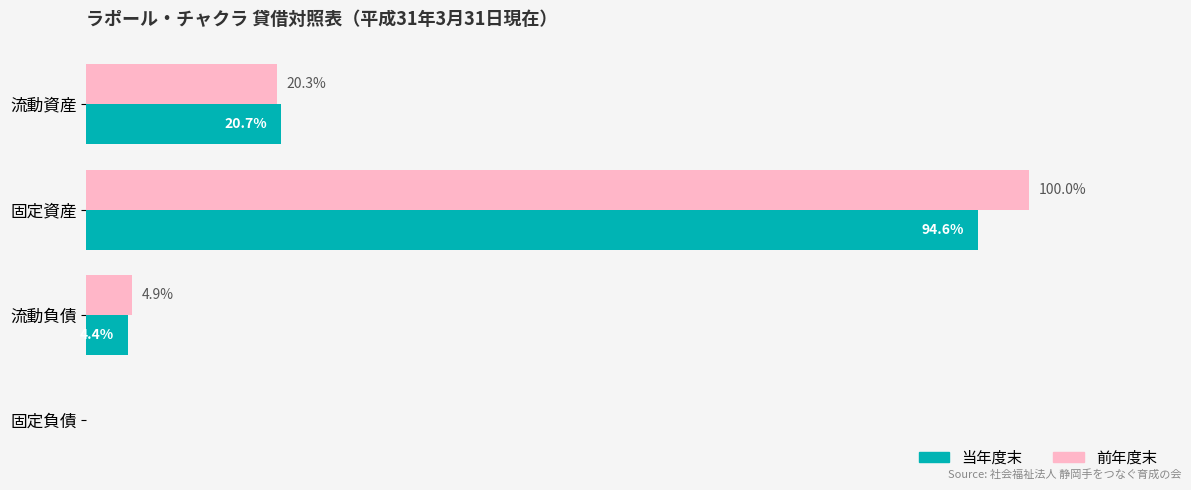

Which category has the highest value across all series?

固定資産